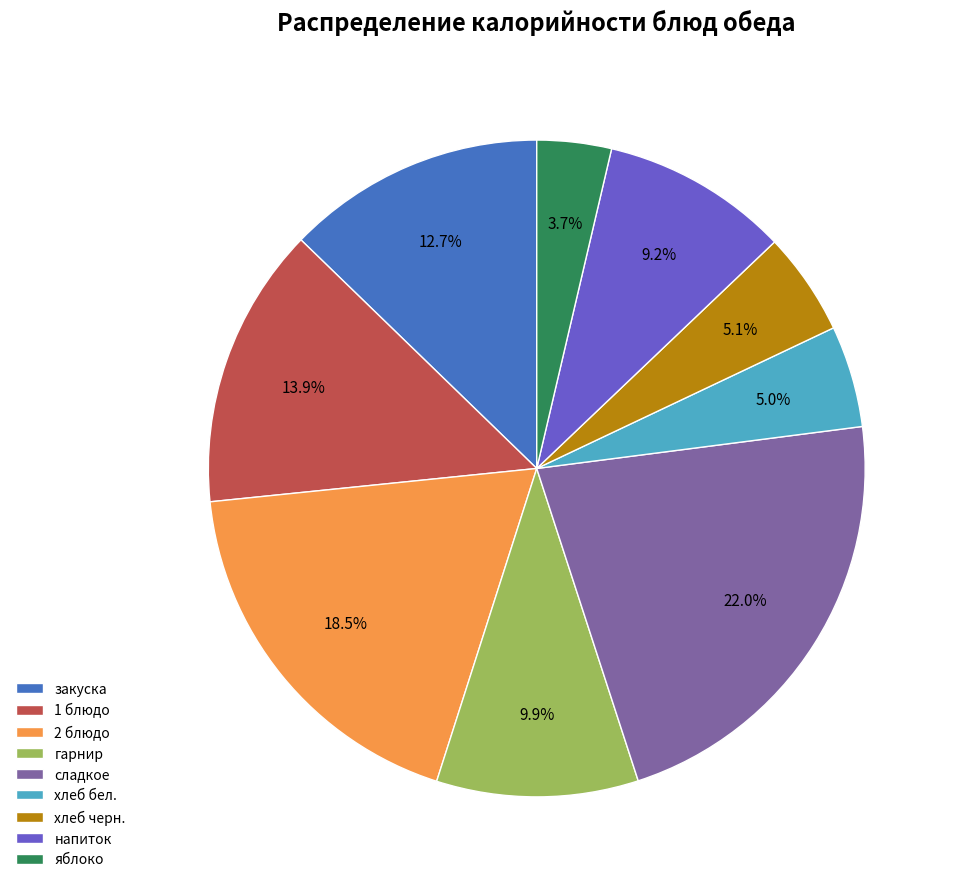

Approximately how many times larger is the value at хлеб черн. compared to 2 блюдо?

0.3